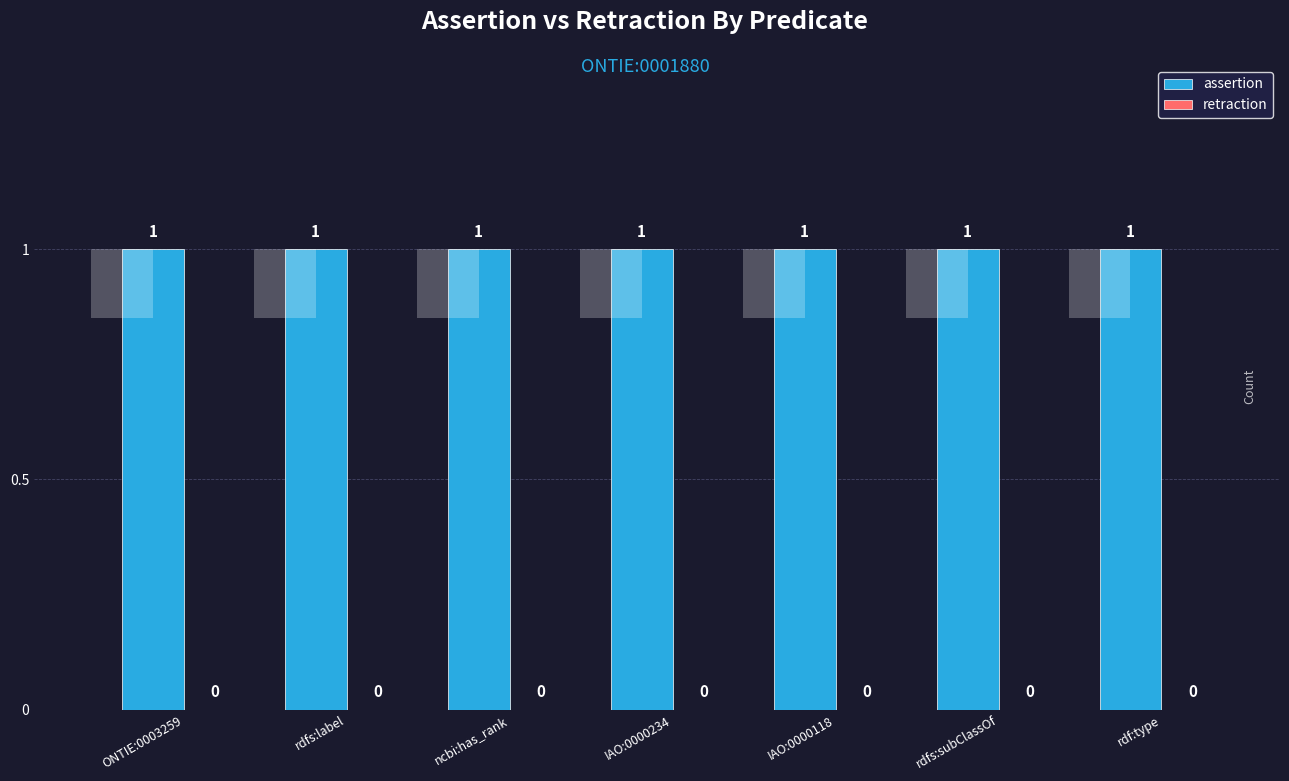

At which category is the sum across all series the highest?

ONTIE:0003259